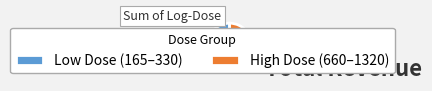

To the nearest percent, what is the average slice percentage?

50%